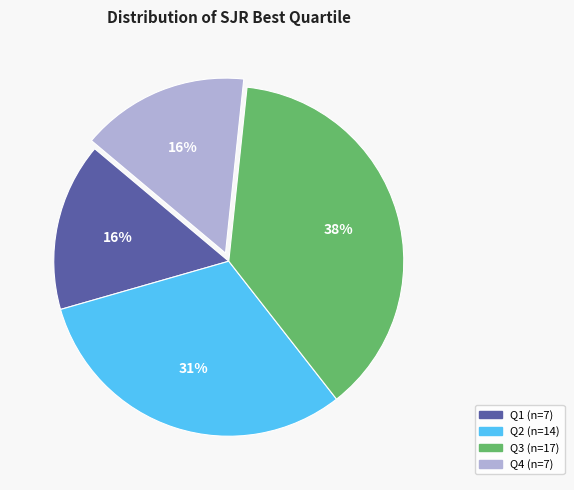

Which slice is the largest?

Q3